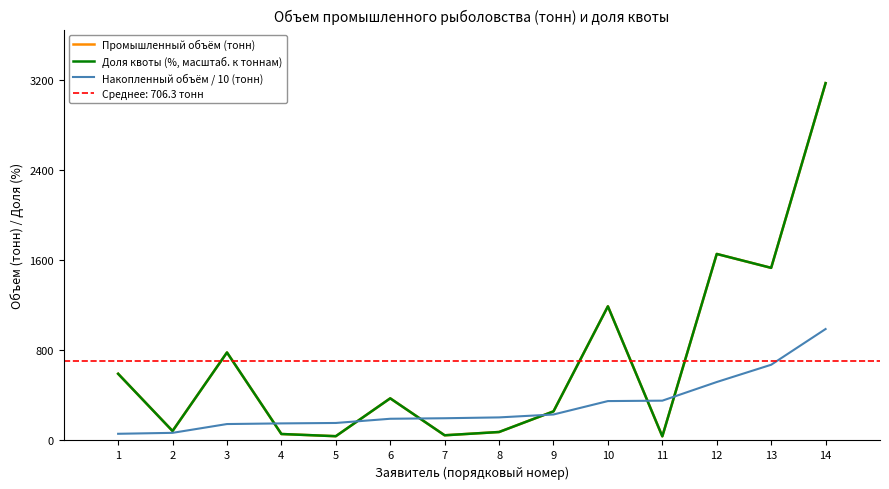

Reading left to right, transcribe all the data shown in this chart.

Промышленный объём (тонн): 1=591.6	2=83.9	3=780.8	4=57.3	5=37.8	6=373.8	7=45.9	8=75.0	9=258.0	10=1190.2	11=36.6	12=1655.1	13=1531.6	14=3170.7
Доля квоты (%, масштаб. к тоннам): 1=591.6	2=83.9	3=780.8	4=57.3	5=37.8	6=373.8	7=45.9	8=75.0	9=258.0	10=1190.2	11=36.6	12=1655.1	13=1531.6	14=3170.7
Накопленный объём / 10 (тонн): 1=59.2	2=67.6	3=145.6	4=151.4	5=155.1	6=192.5	7=197.1	8=204.6	9=230.4	10=349.4	11=353.1	12=518.6	13=671.7	14=988.8